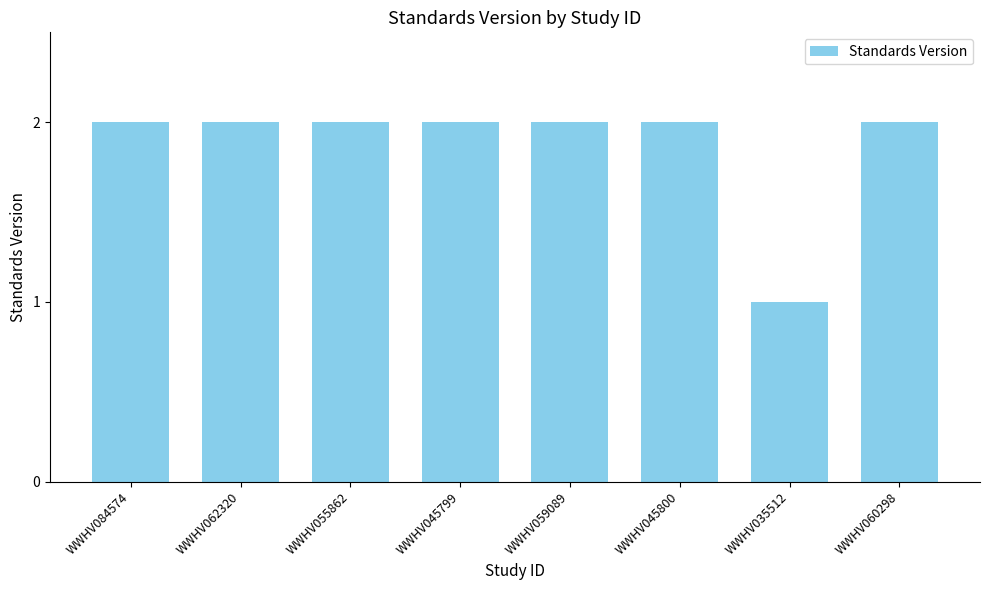

What is the sum of all values?

15